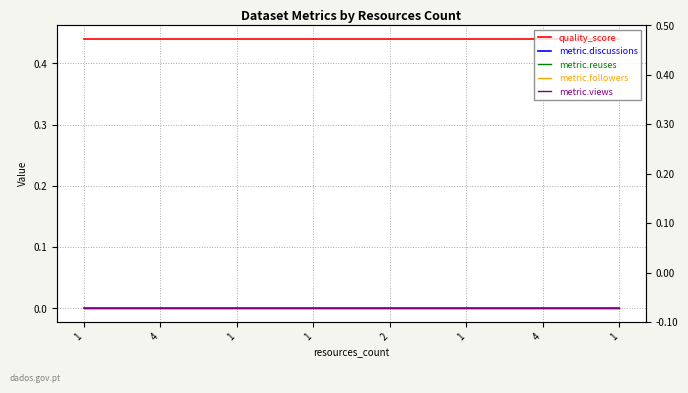

What is the label of the 3rd point from the right?

1